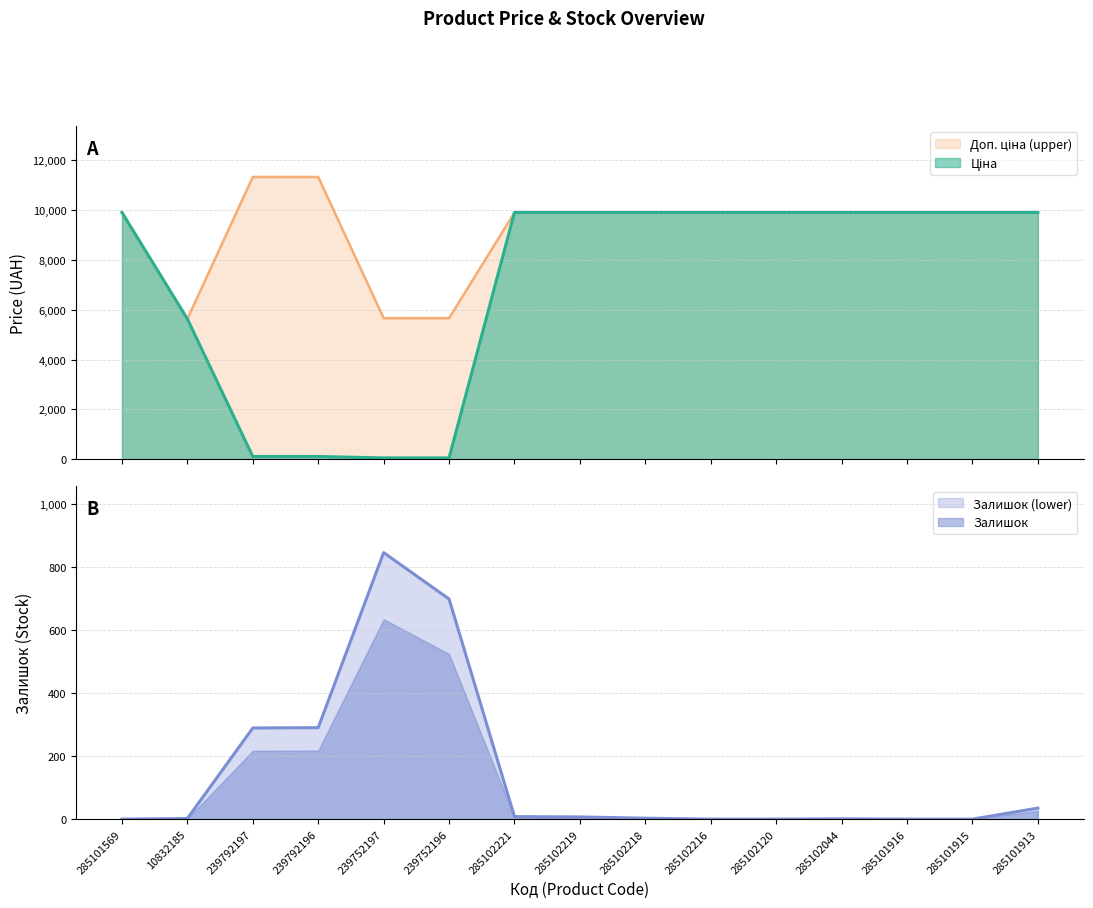

What is the difference between the second highest and minimum values in the Доп. ціна series?

5698.0